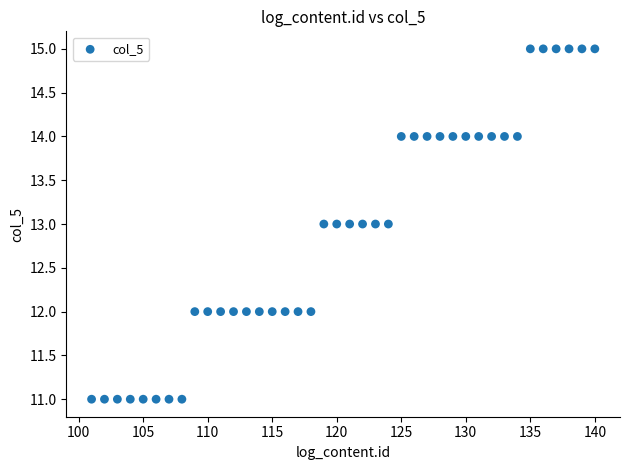

What is the range of X values (max minus min)?

39